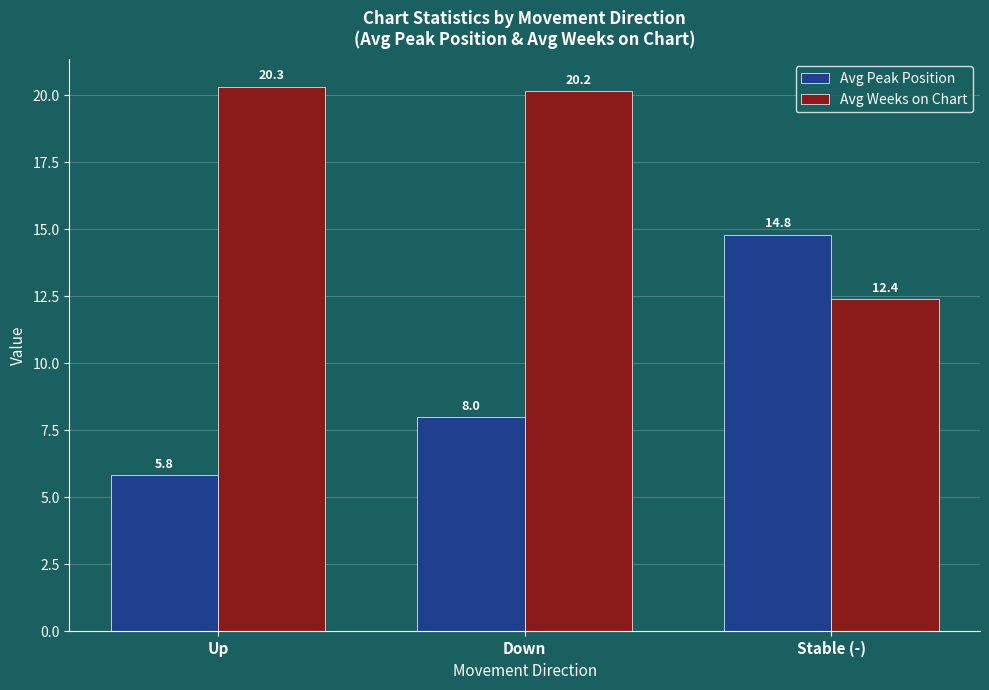

At which label is Avg Weeks on Chart closest to 16?

Stable (-)